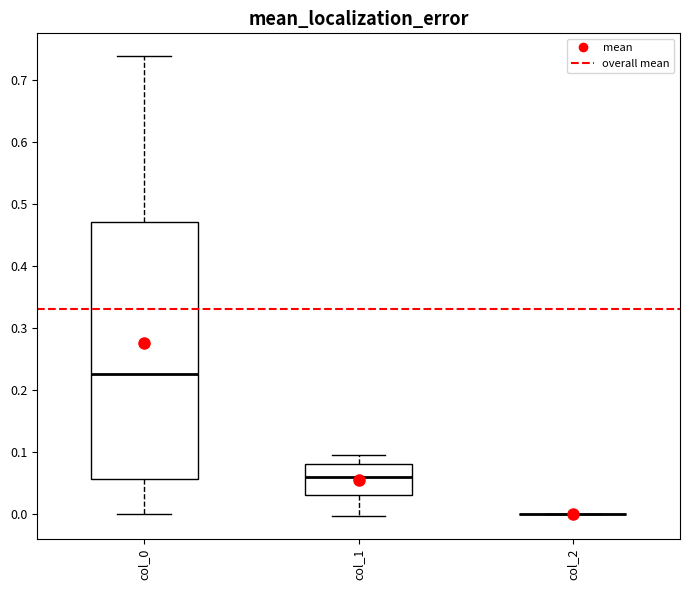

Which box is the tallest, from its lower edge to its upper edge?

col_0